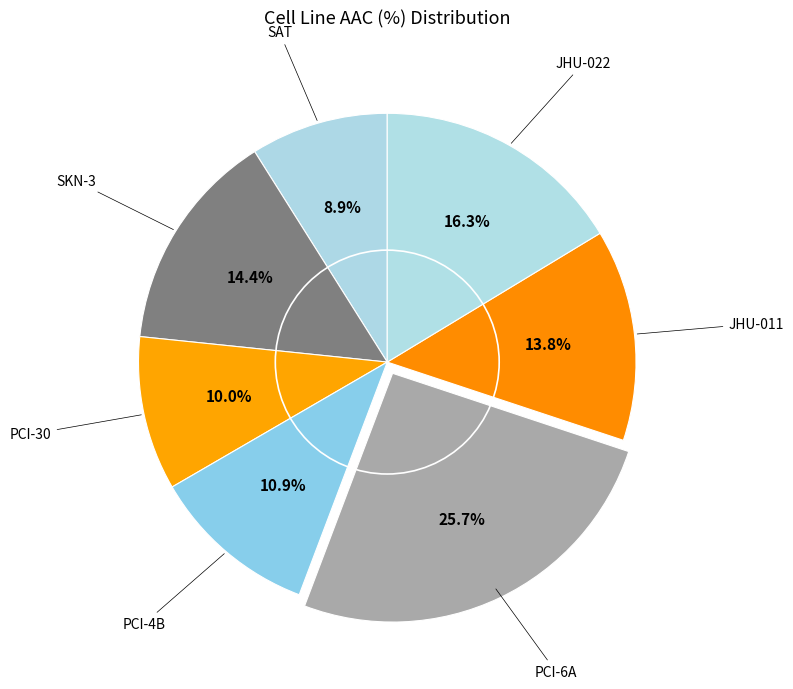

To the nearest percent, what is the difference between the largest and smallest slice percentages?

17%